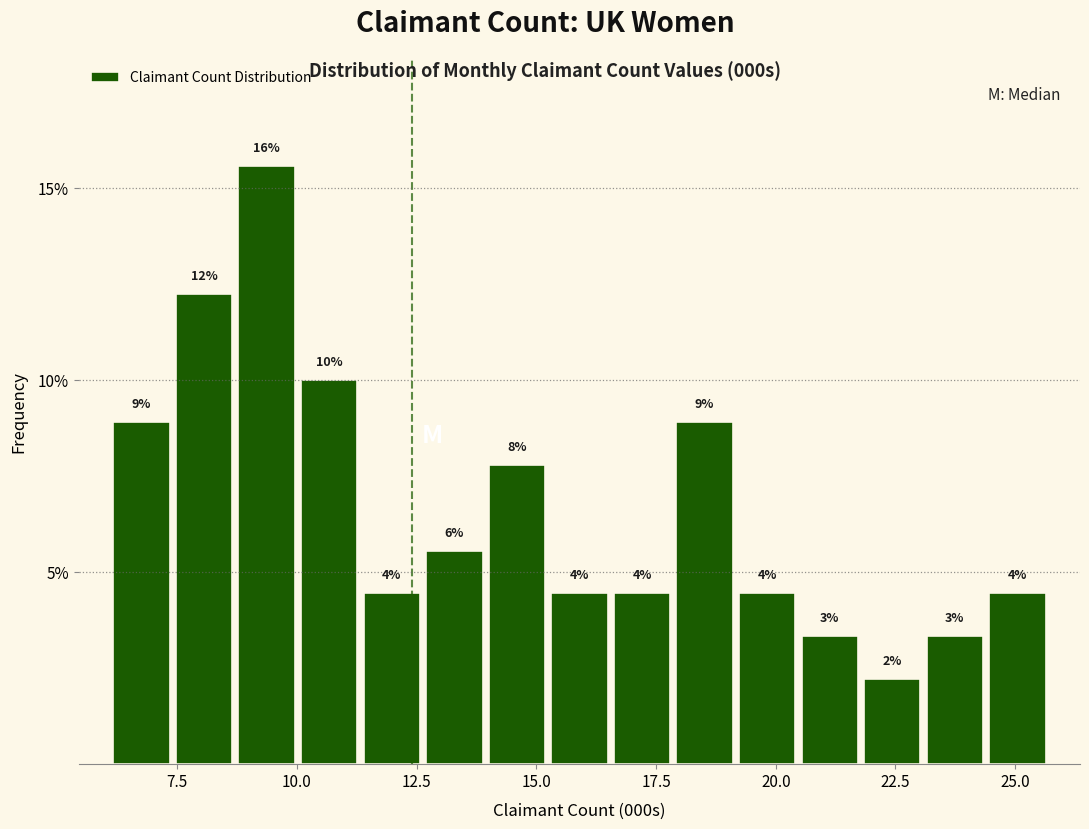

Read against the x-axis, roughly where is the centre of the tallest bar?

9.5